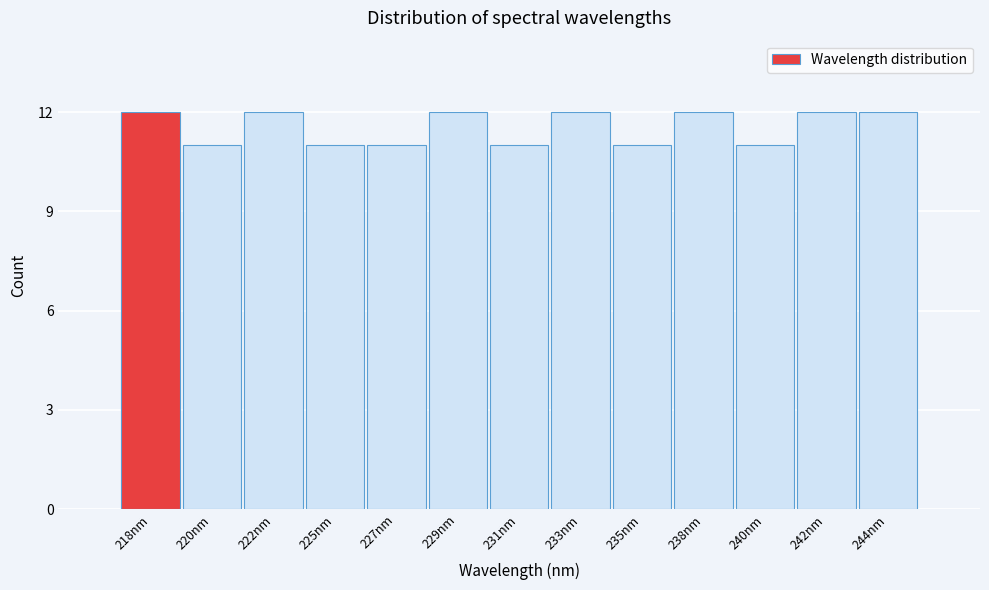

Reading right to left, extract all data points from this chart.

244nm=12	242nm=12	240nm=11	238nm=12	235nm=11	233nm=12	231nm=11	229nm=12	227nm=11	225nm=11	222nm=12	220nm=11	218nm=12